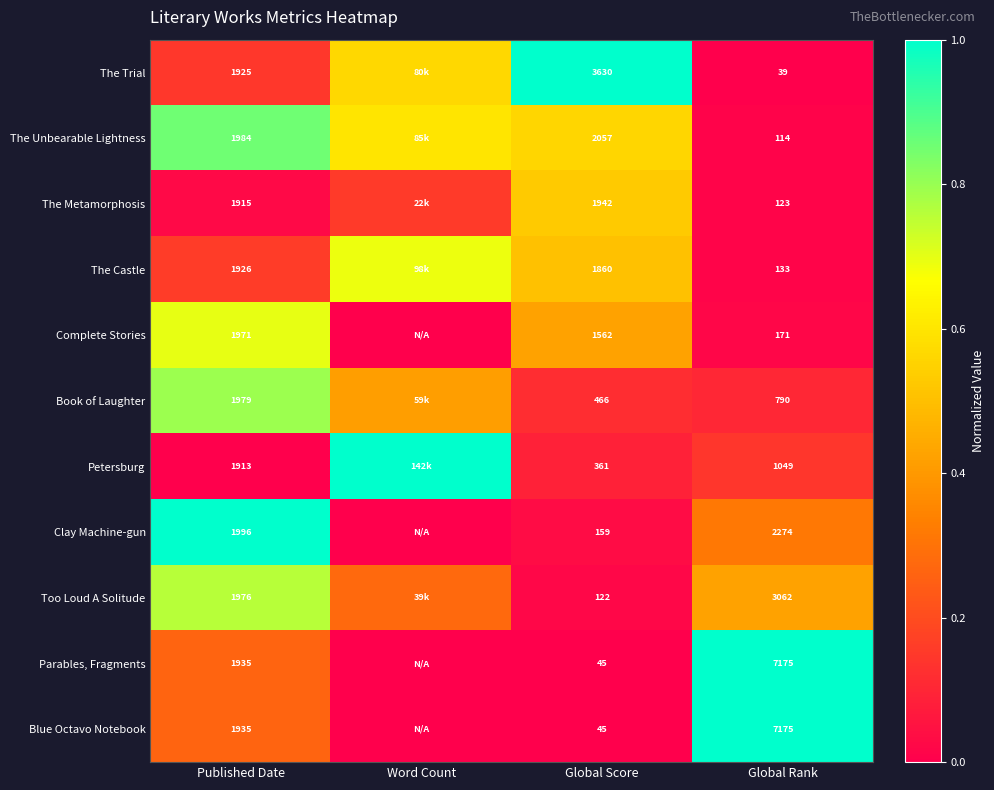

Is the value of Too Loud A Solitude at Published Date greater than the value of Blue Octavo Notebook at Published Date?

Yes